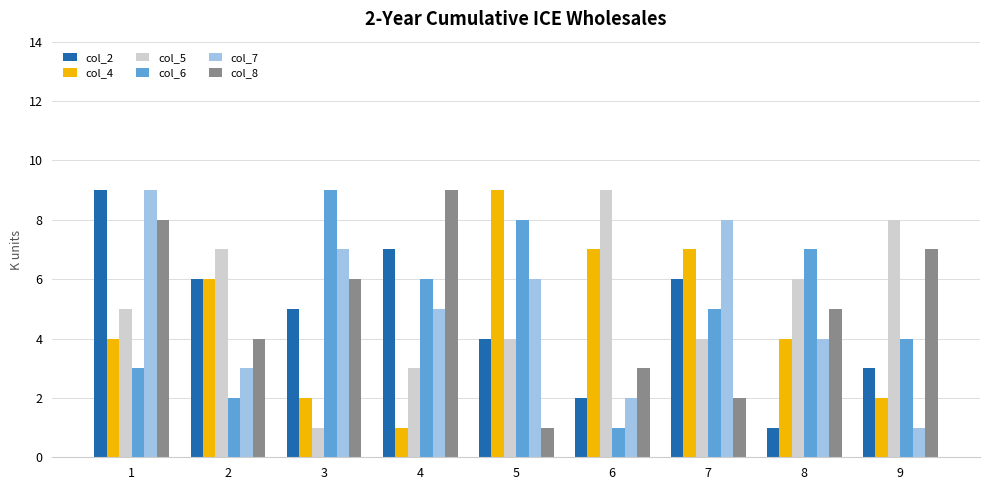

List the labels in order of col_6 value, smallest first.

6, 2, 1, 9, 7, 4, 8, 5, 3